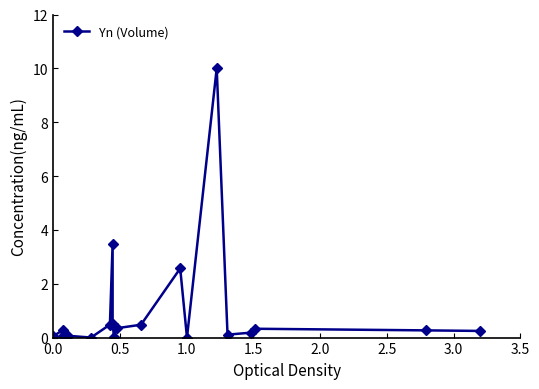

How many points are lower than both their immediate neighbors (excluding endpoints)?

4